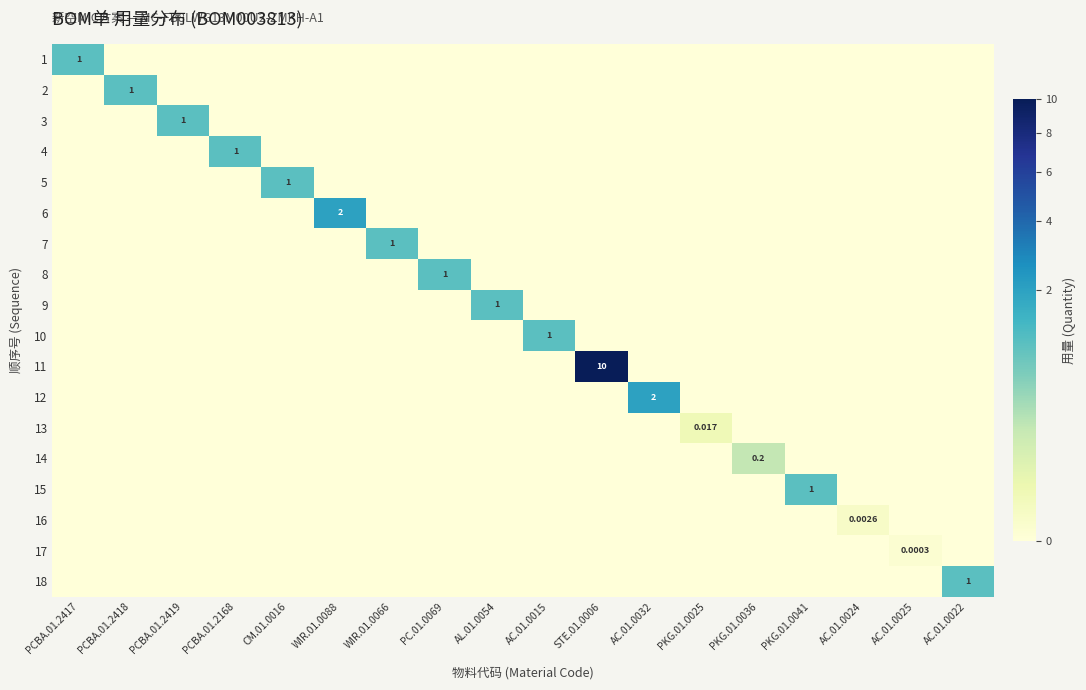

How many data points does each series have?

18